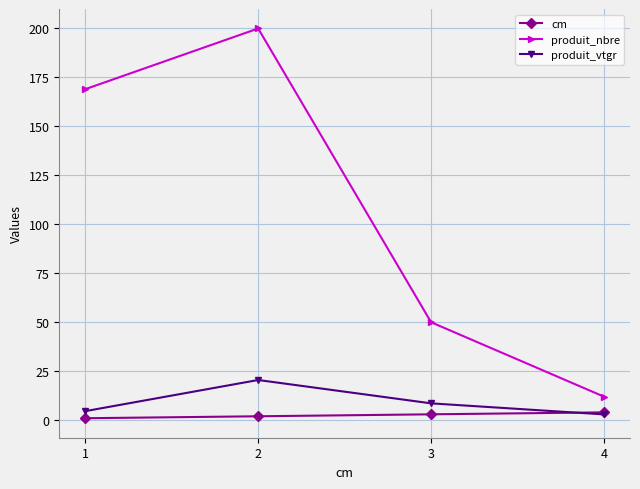

How many lines are shown in the chart?

3